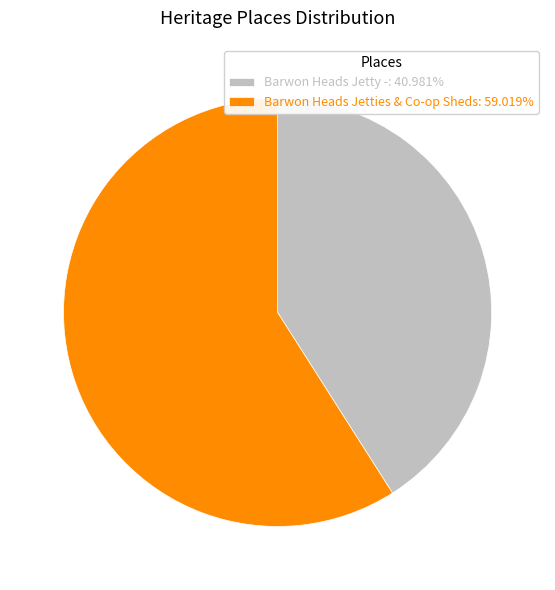

Rank the categories by value from highest to lowest.

Barwon Heads Jetties & Co-op Sheds, Barwon Heads Jetty -